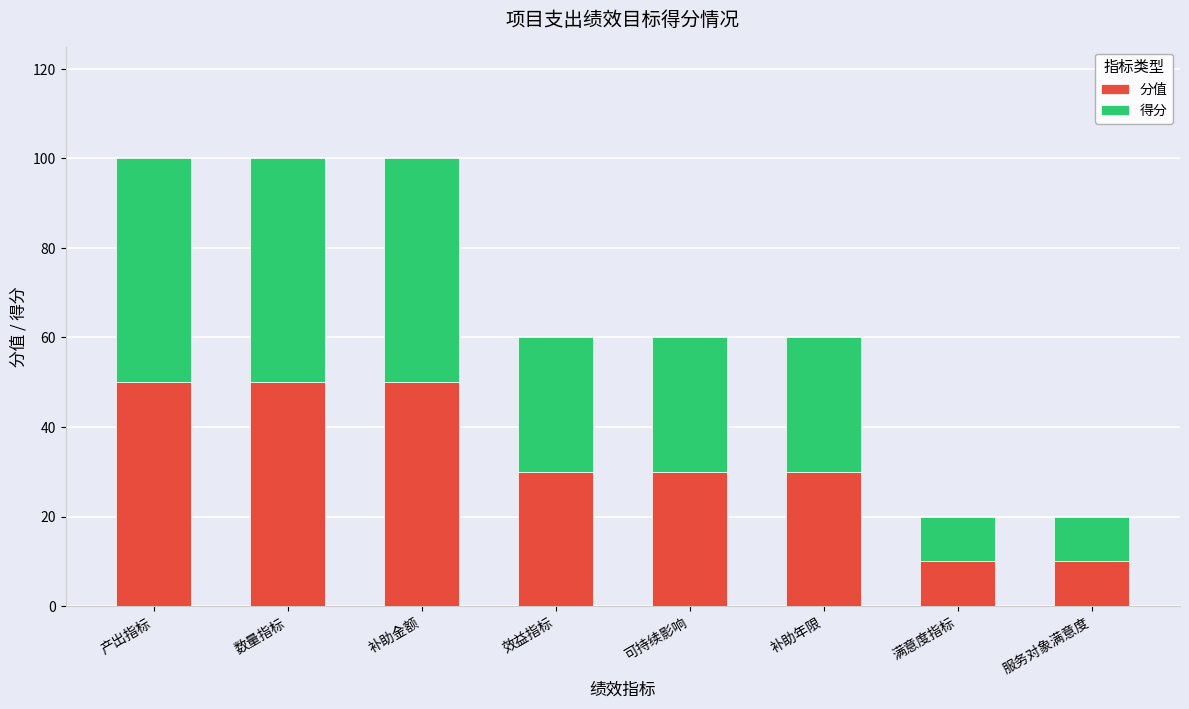

What is the total value across all series at 补助金额?

100